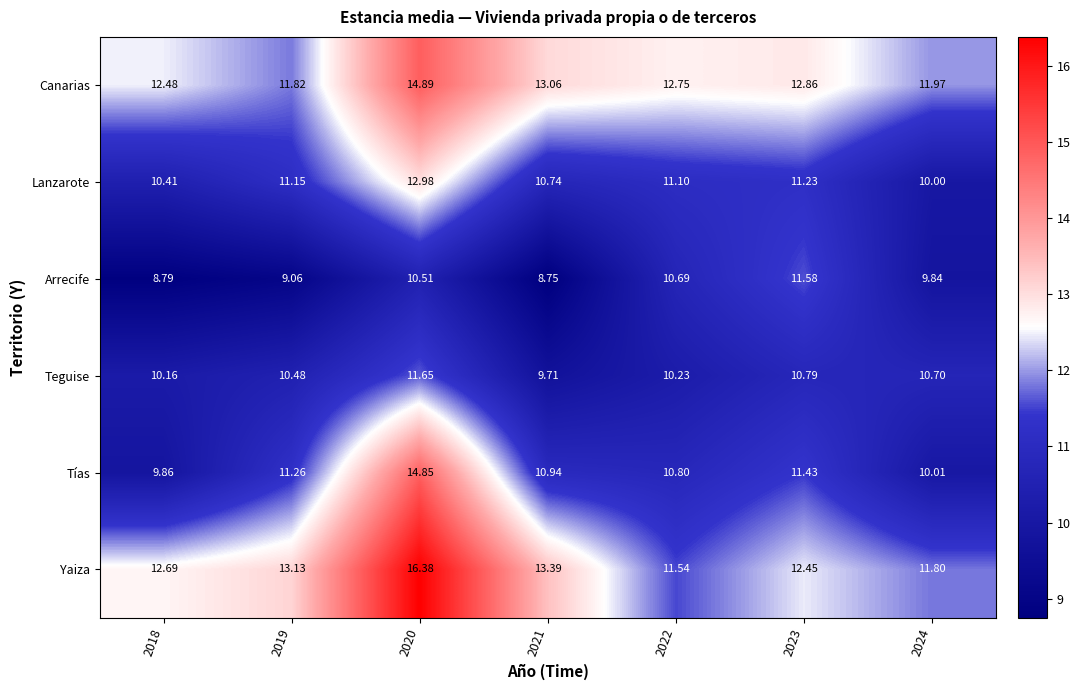

Which series has the widest spread of values?

Tías